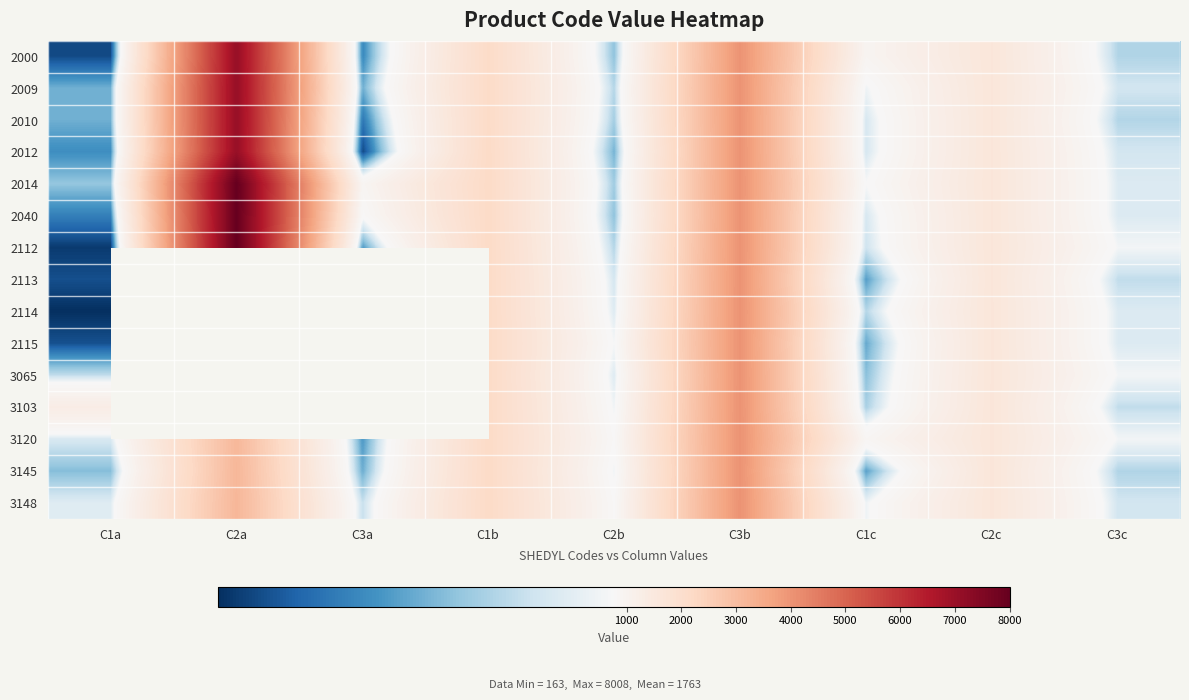

What is the average value of the 2112 series?

2047.0